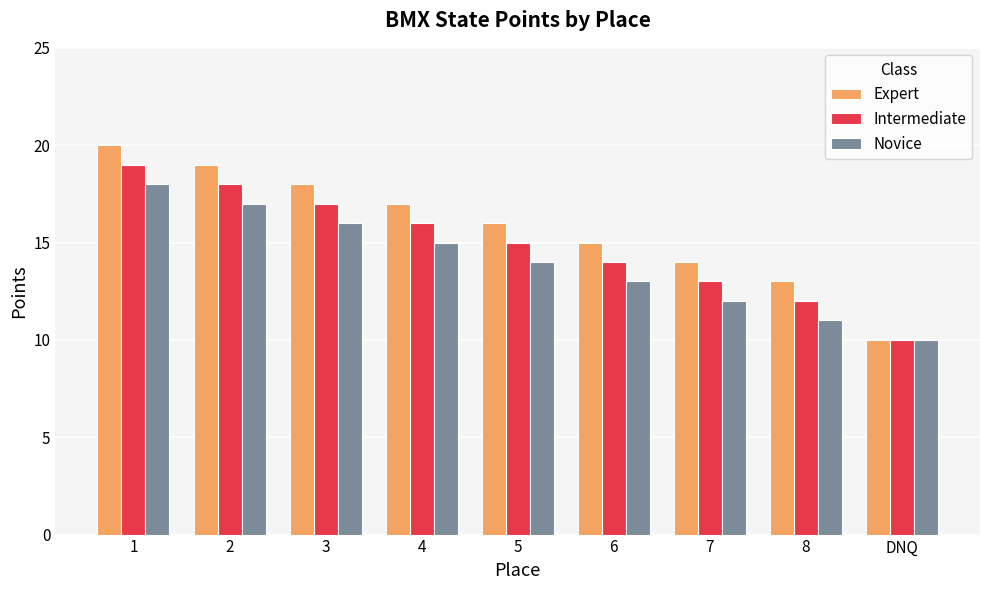

What is the label of the 2nd bar from the right?

8